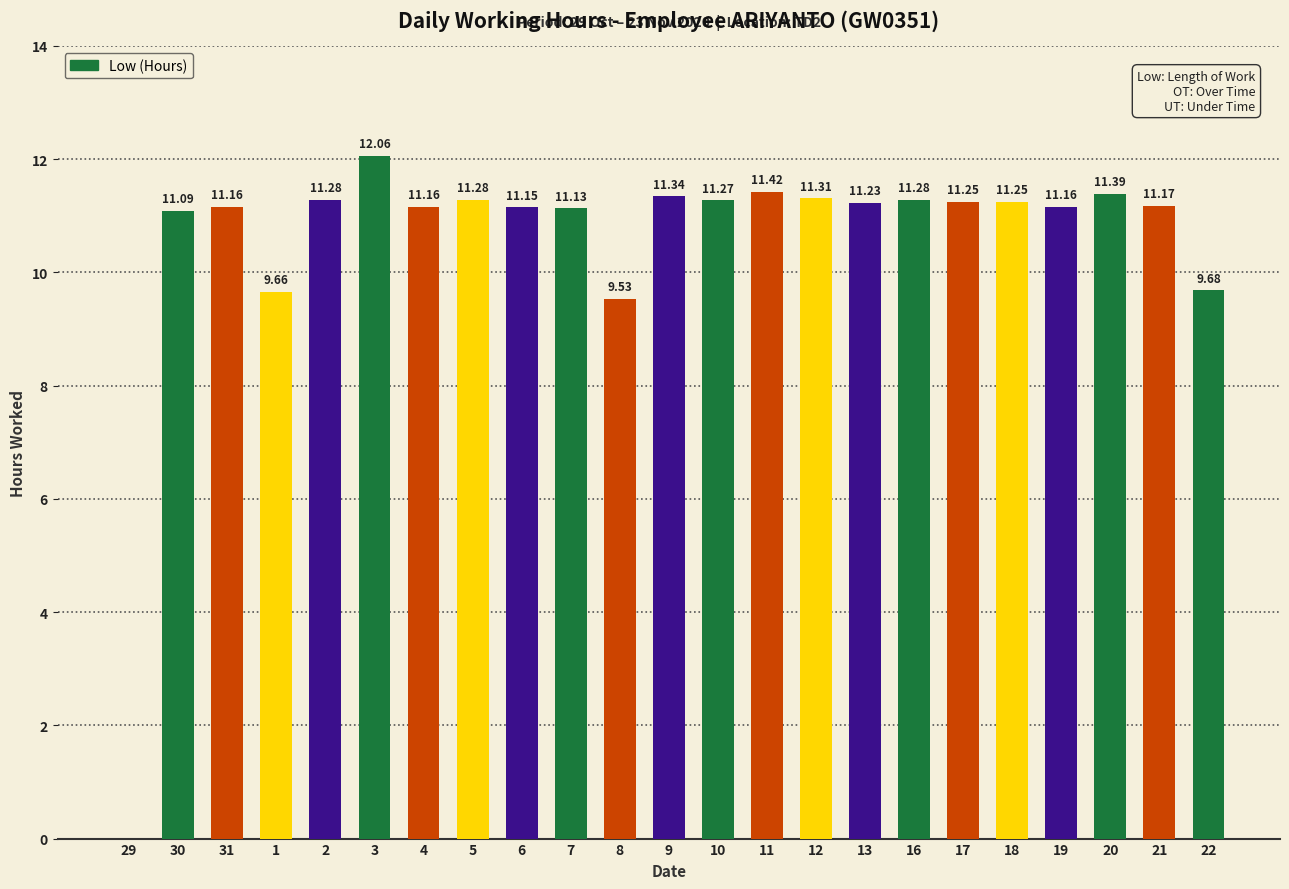

Approximately how many times larger is the value at 4 compared to 31?

1.0